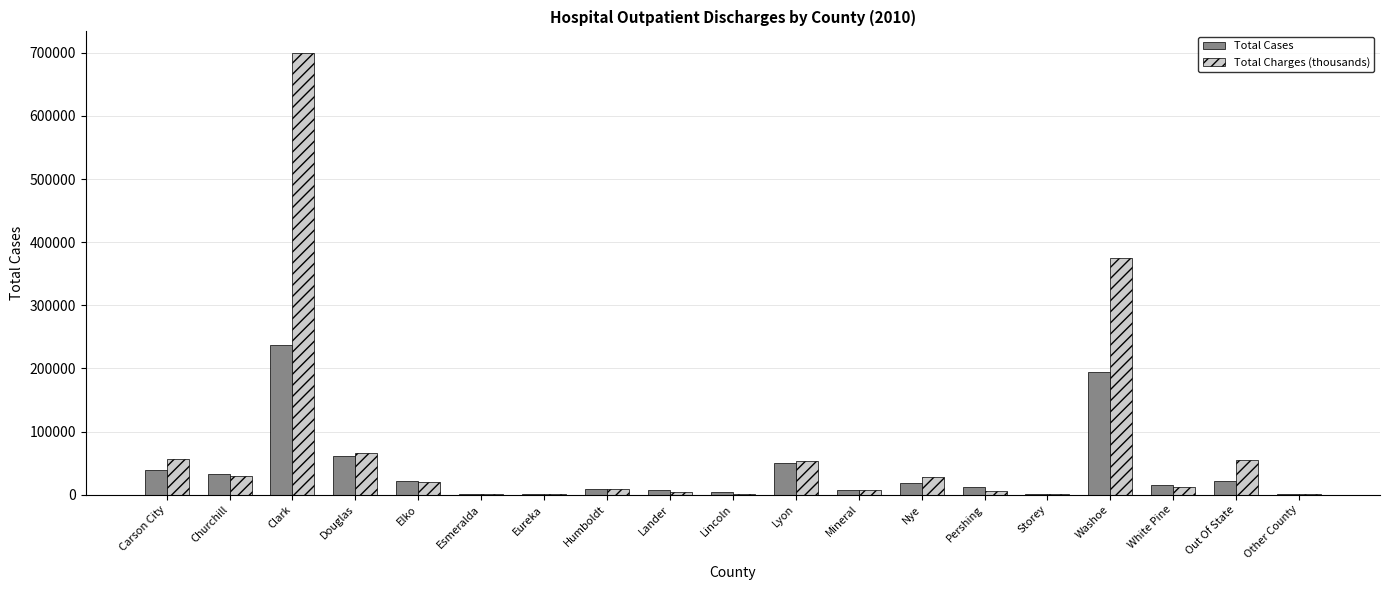

True or false: Total Cases has a value of 8488.0 at Humboldt.

True